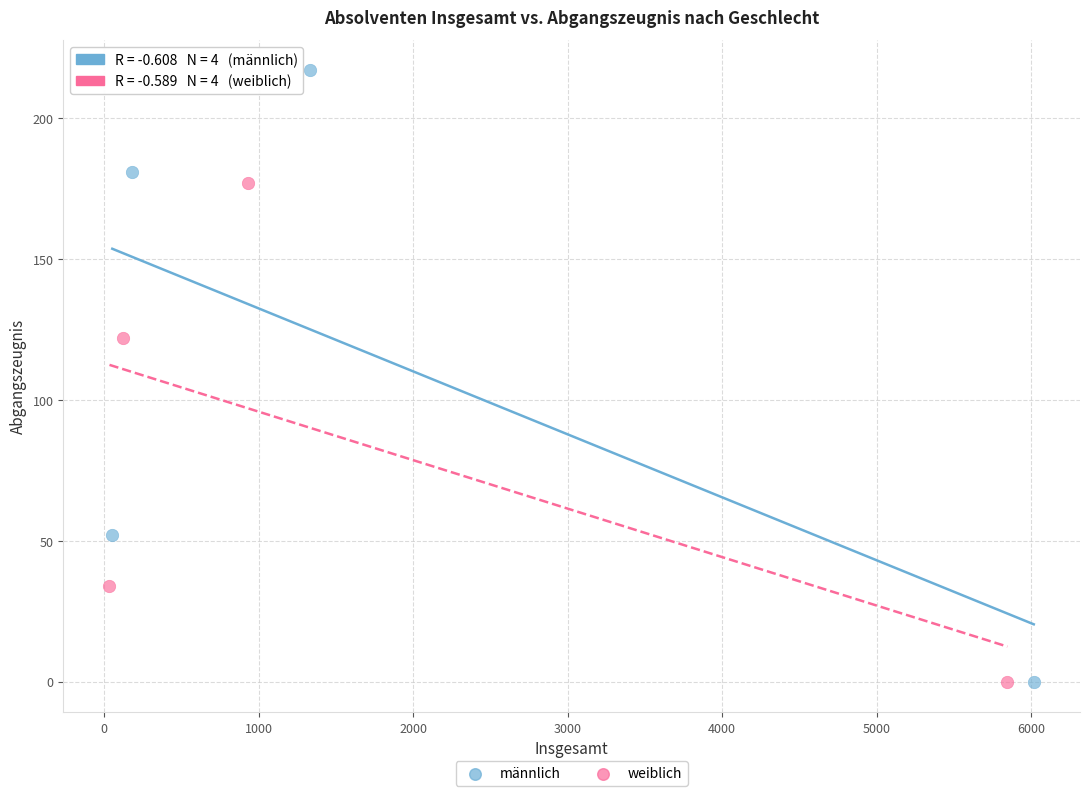

Which series has the largest Y range (max minus min)?

männlich